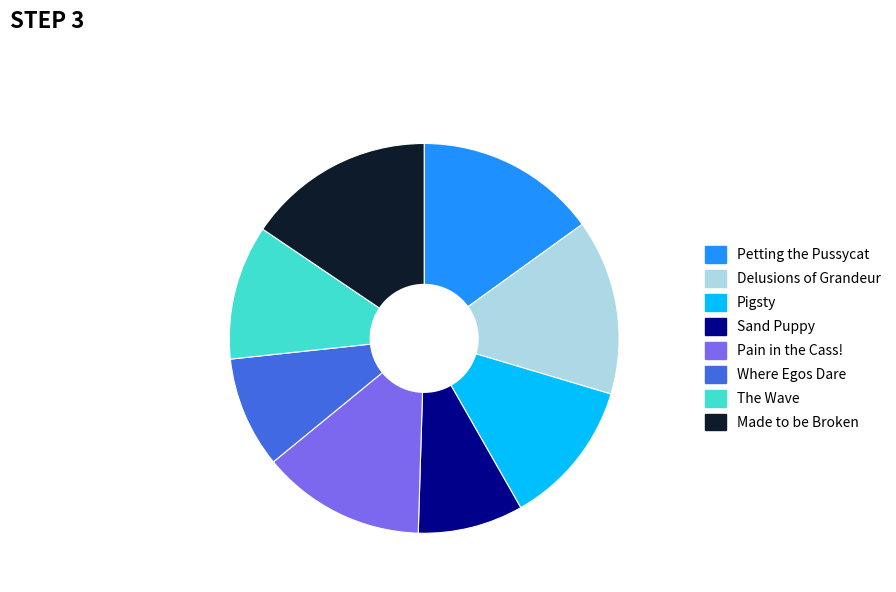

What is the ratio of the value at Pigsty to the value at Sand Puppy?

1.4